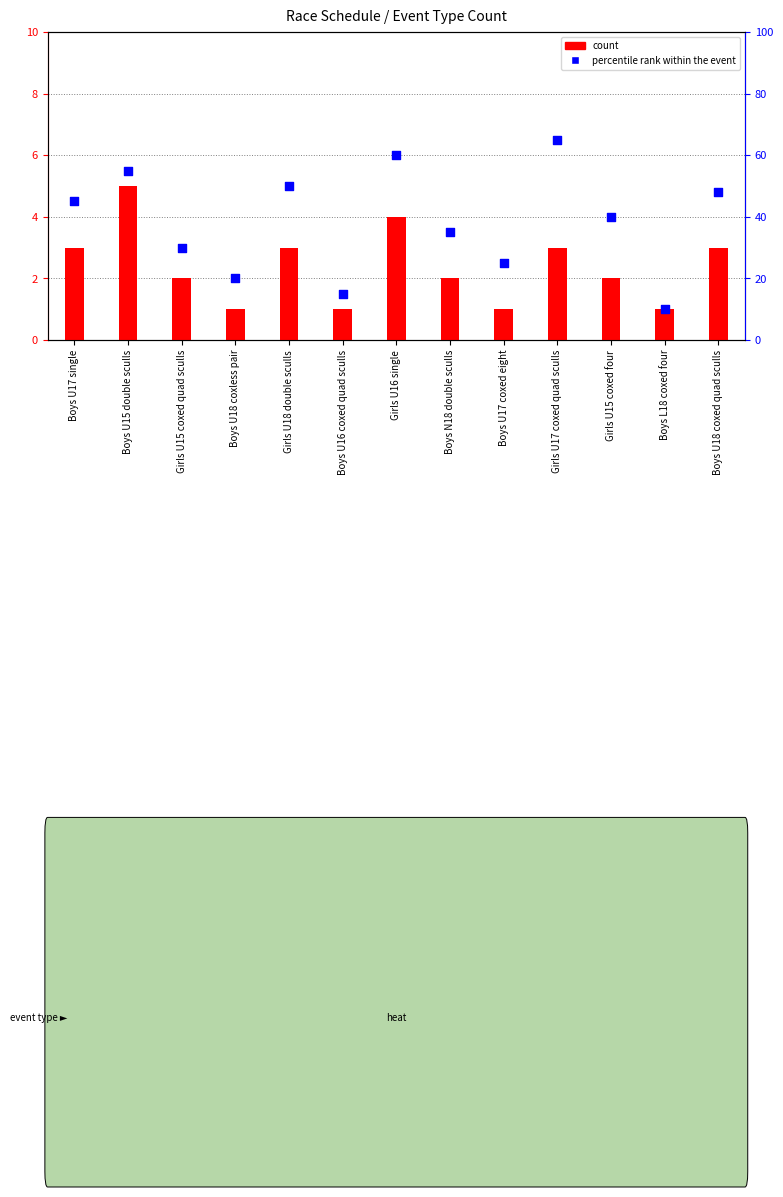

Which series has the largest total across all categories?

percentile rank within the event